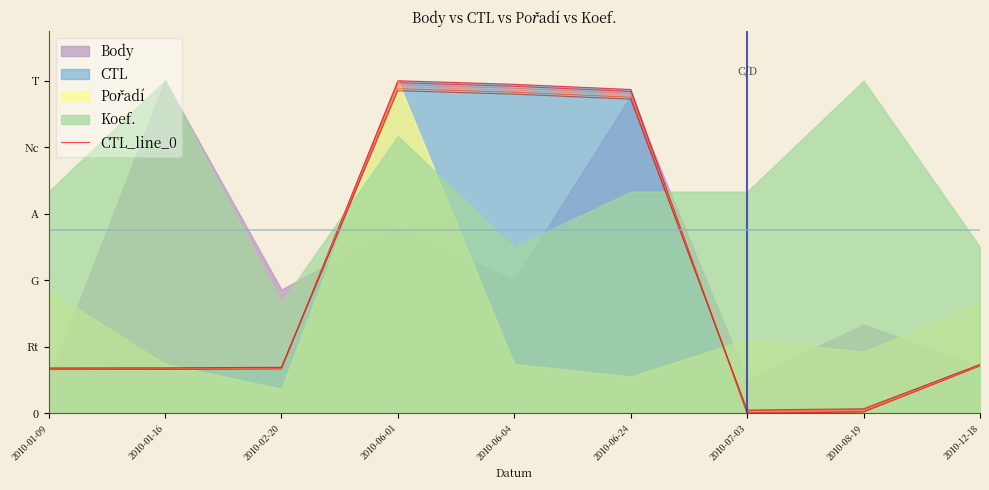

What is the maximum value shown in the chart?

1.0